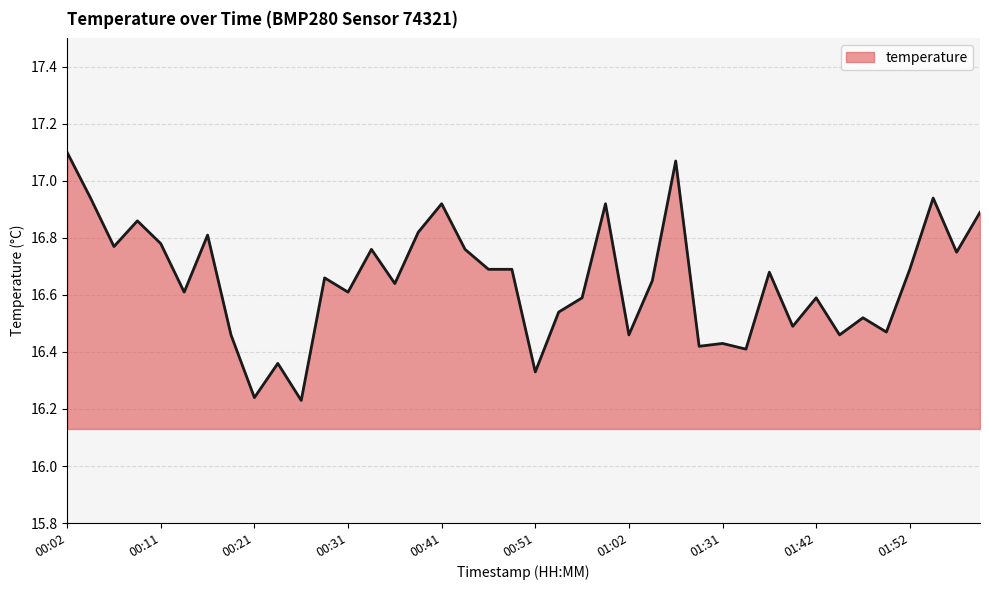

What is the difference between the maximum and minimum values?

0.9